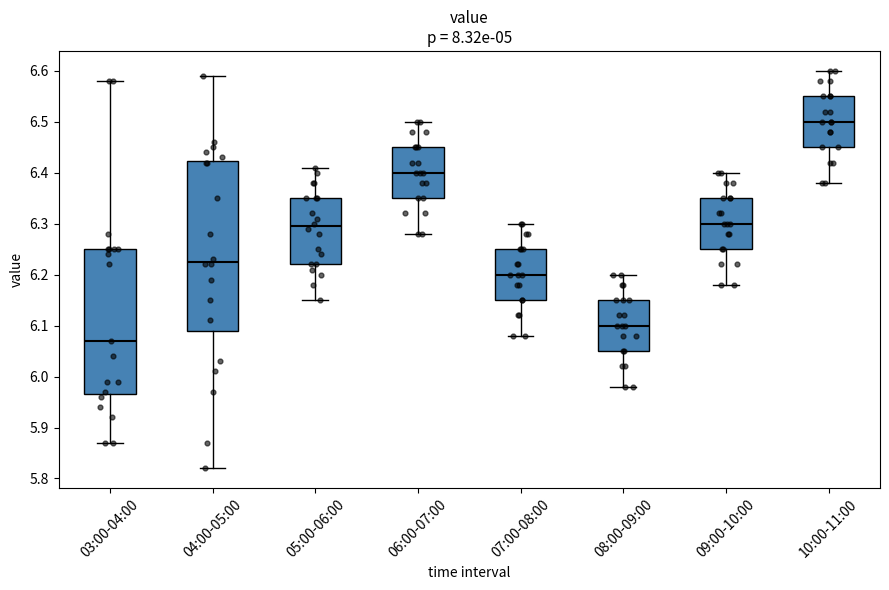

Reading left to right, transcribe this box plot: for each box, give where its median line is, the range the box spans, and where its two whiskers end, as read against the y-axis. The values are not printed on the chart, so give them approximately, as read against the axis.

03:00-04:00: median 6.07, box 5.97 to 6.25, whiskers 5.87 to 6.58
04:00-05:00: median 6.23, box 6.09 to 6.42, whiskers 5.82 to 6.59
05:00-06:00: median 6.30, box 6.22 to 6.35, whiskers 6.15 to 6.41
06:00-07:00: median 6.40, box 6.35 to 6.45, whiskers 6.28 to 6.50
07:00-08:00: median 6.20, box 6.15 to 6.25, whiskers 6.08 to 6.30
08:00-09:00: median 6.10, box 6.05 to 6.15, whiskers 5.98 to 6.20
09:00-10:00: median 6.30, box 6.25 to 6.35, whiskers 6.18 to 6.40
10:00-11:00: median 6.50, box 6.45 to 6.55, whiskers 6.38 to 6.60